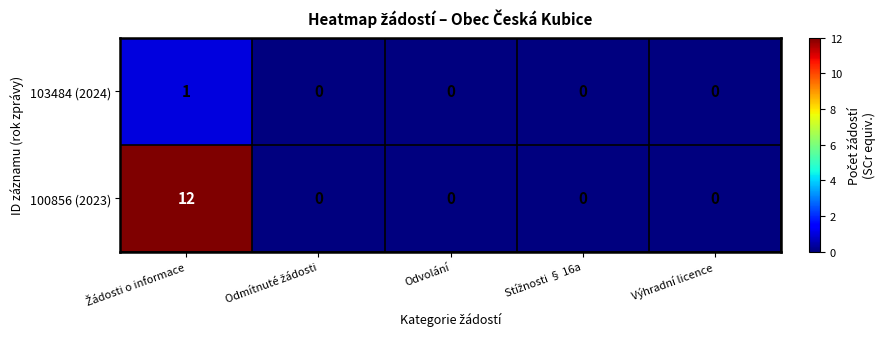

What is the difference between the maximum and second lowest values in the 100856 (2023) series?

12